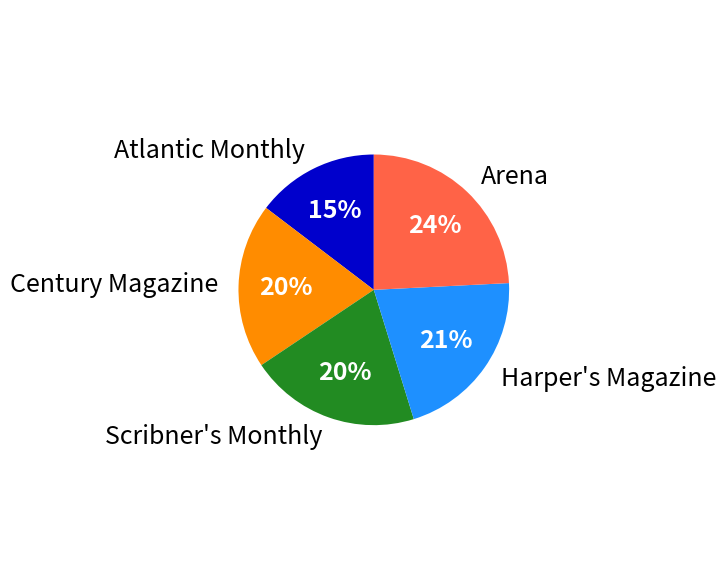

Is the sum of Harper's Magazine and Scribner's Monthly greater than half?

No